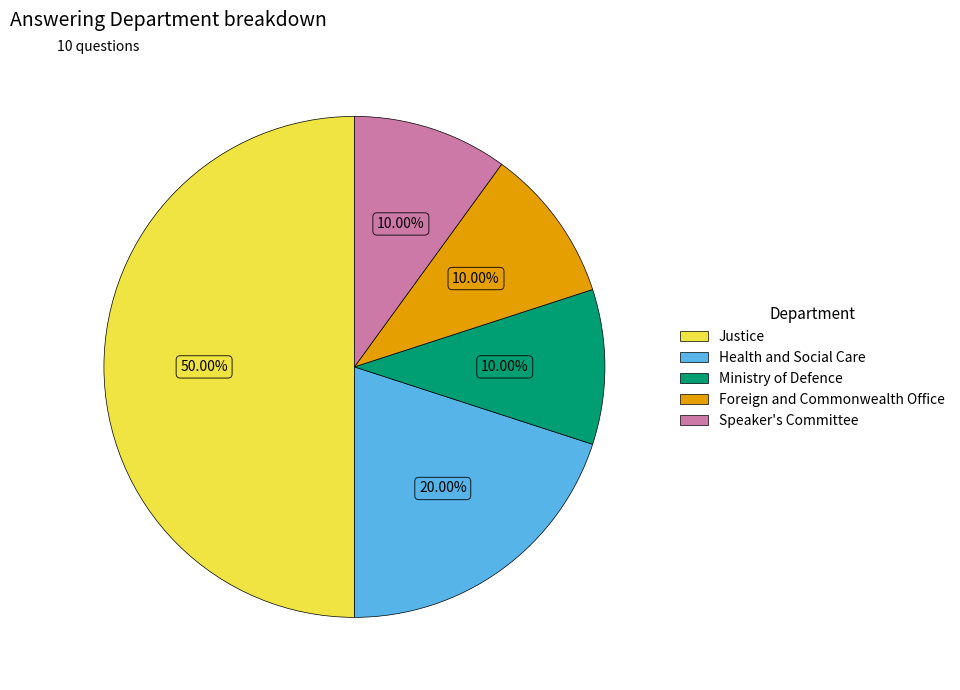

Is the sum of Foreign and Commonwealth Office and Justice greater than half?

Yes